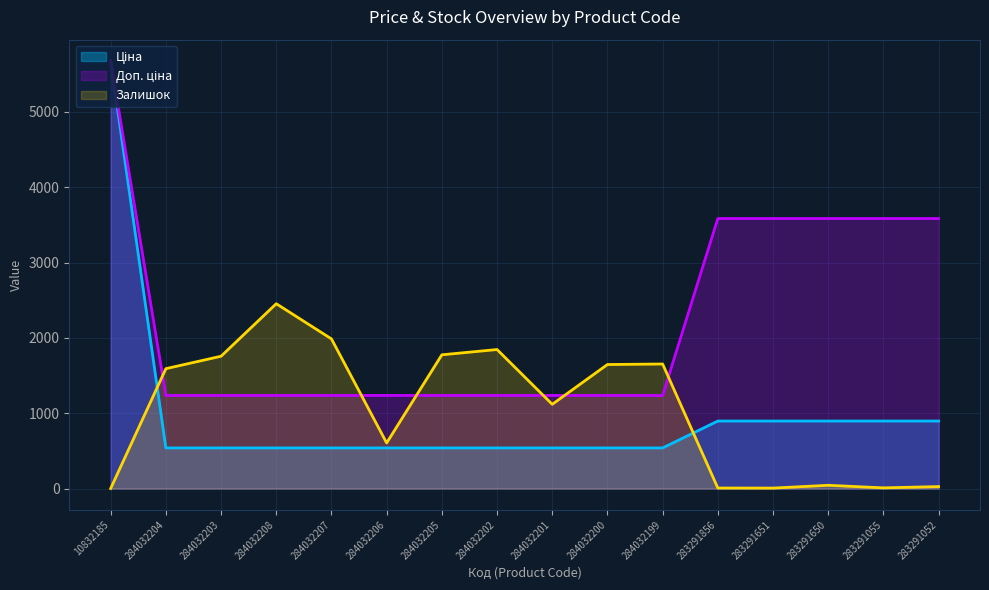

The Залишок series shows 1.3 at 10832185. True or false?

False